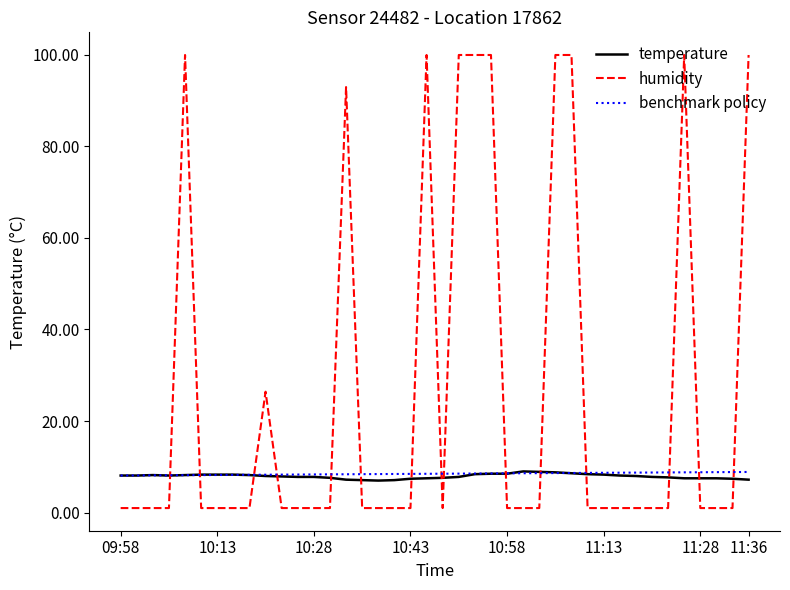

What is the highest value of the benchmark policy series?

8.9